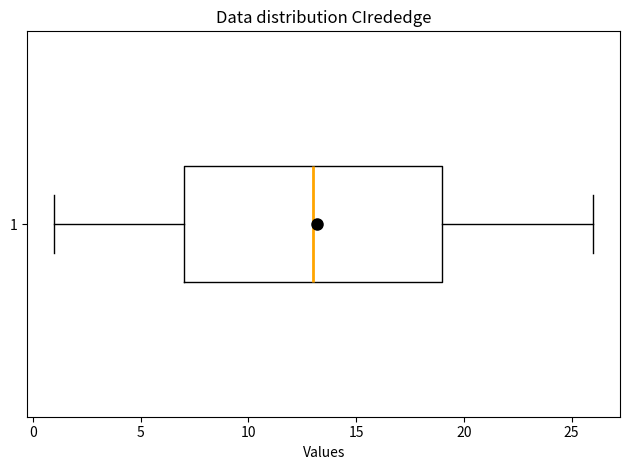

Transcribe this box plot: give where the median line is, the range the box spans, and where the two whiskers end, as read against the x-axis. The values are not printed on the chart, so give them approximately, as read against the axis.

median 13, box 7 to 19, whiskers 1 to 26